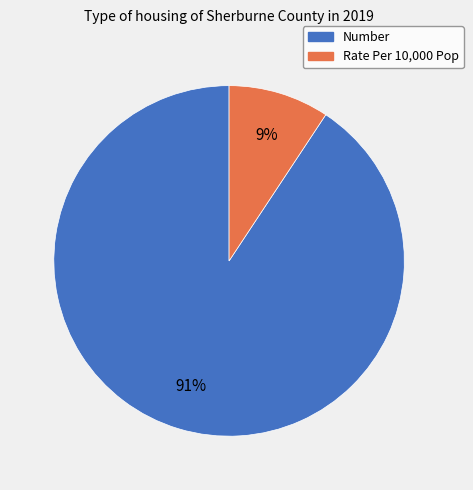

Does Rate Per 10,000 Pop account for over 50% of the chart?

No